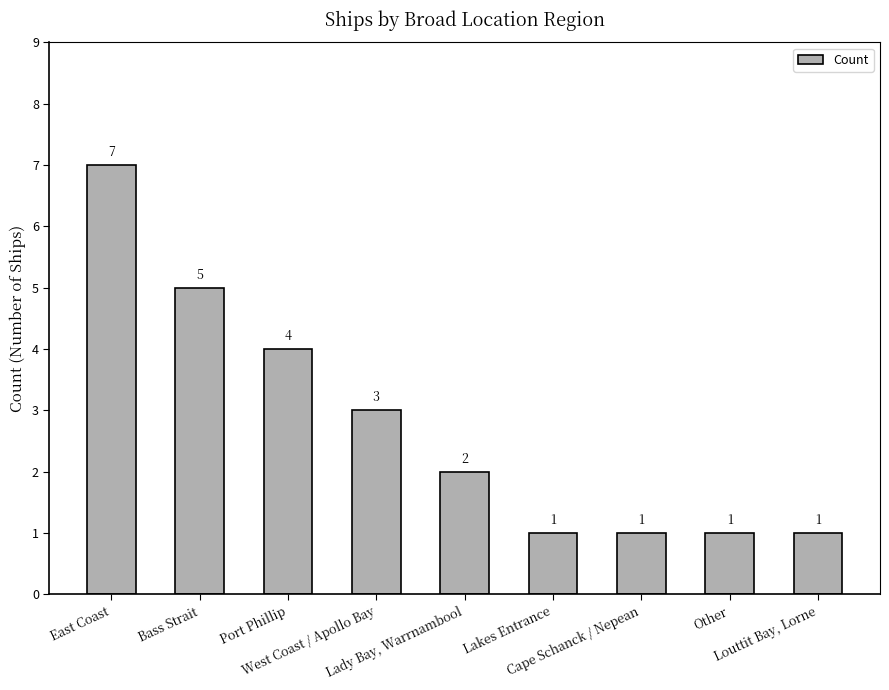

What is the difference between the maximum and minimum values?

6